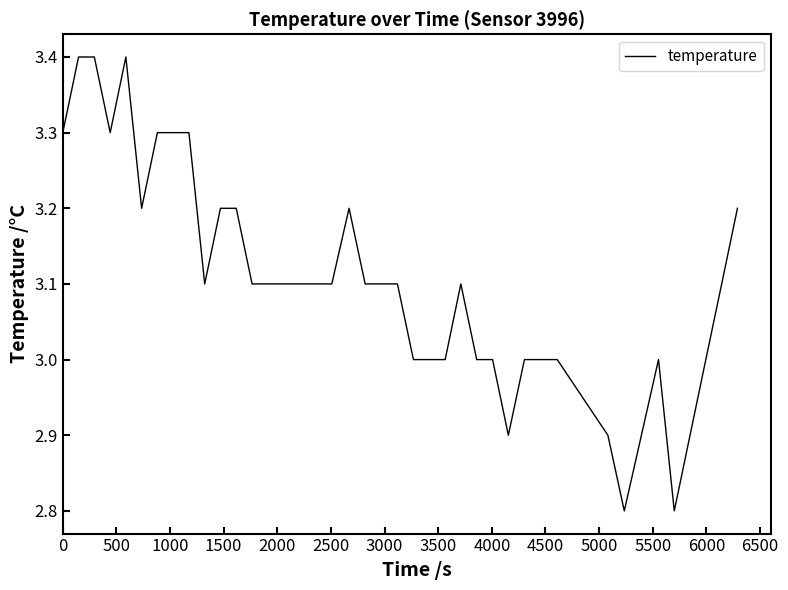

What is the difference between the maximum and minimum values?

0.6